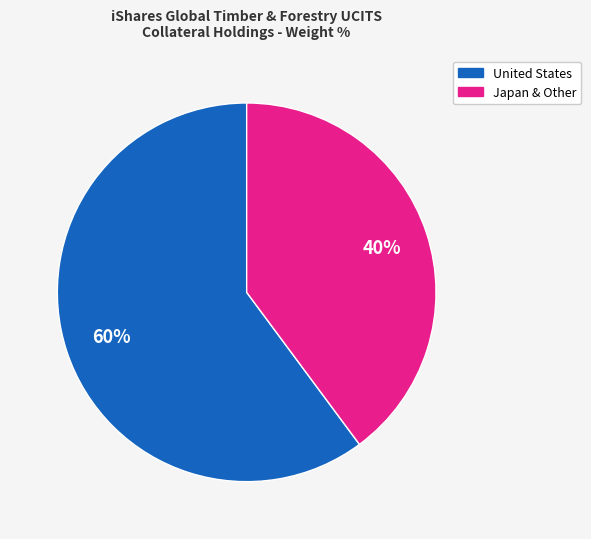

How many segments does this pie chart have?

2